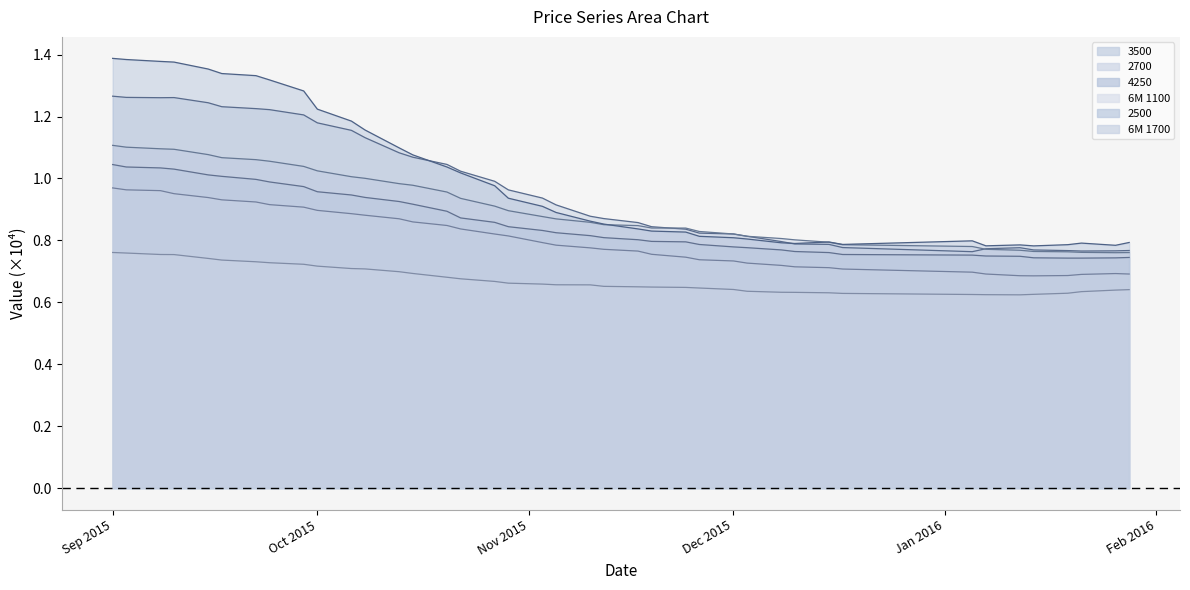

What is the label of the 2nd point from the left?

03.09.2015